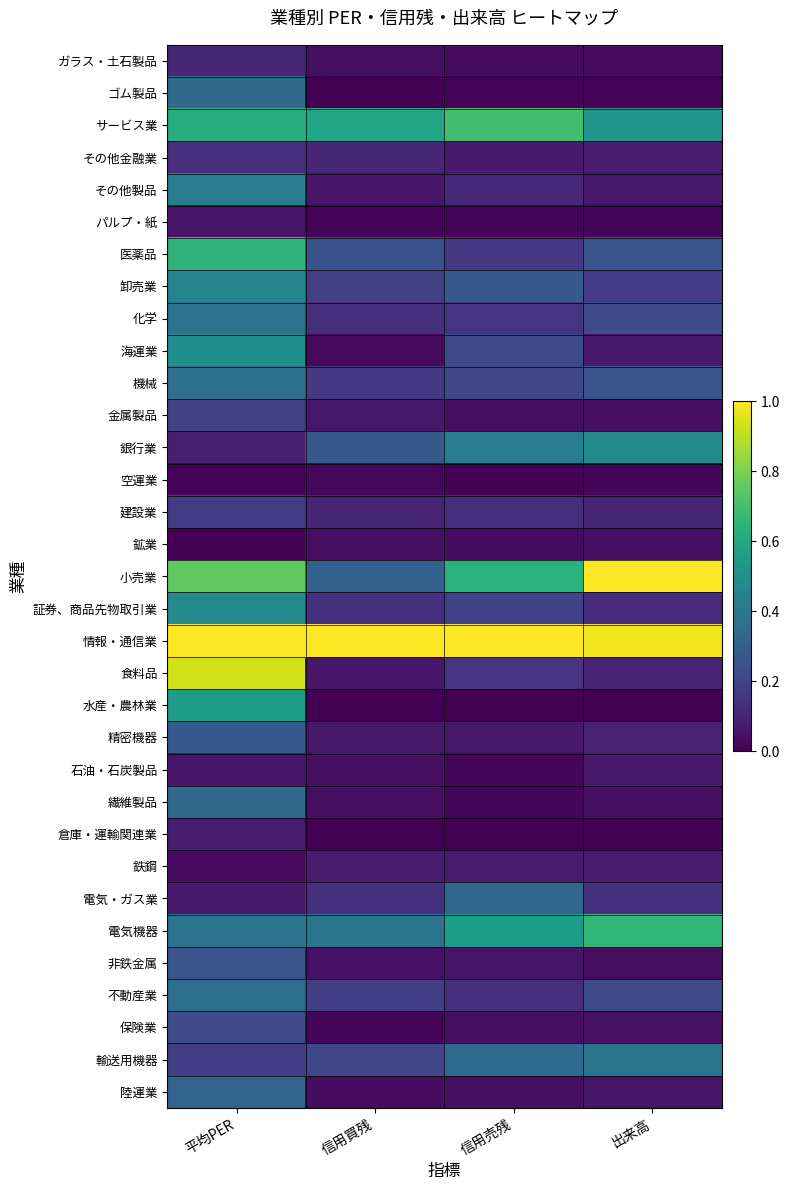

What is the spread (max minus min) of values at 信用買残?

1.0